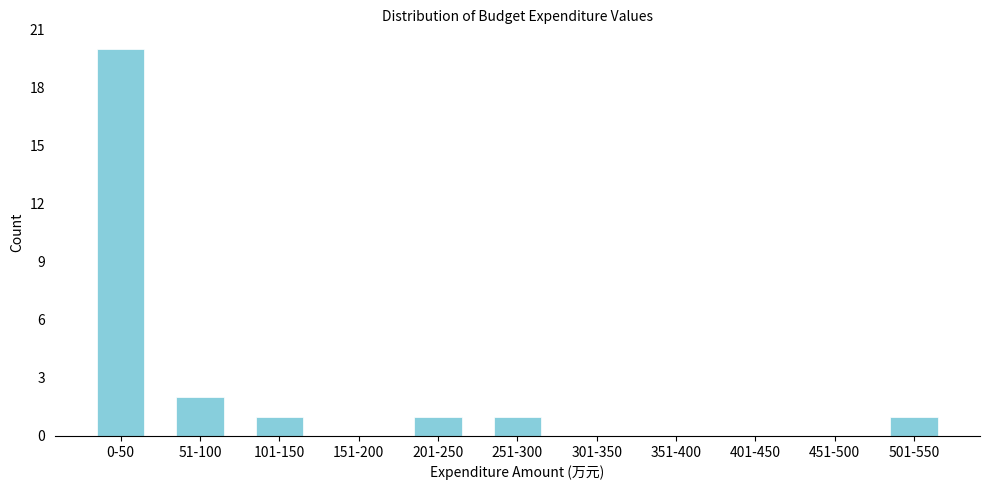

Reading left to right, list all the values displayed in this chart.

0-50=20	51-100=2	101-150=1	151-200=0	201-250=1	251-300=1	301-350=0	351-400=0	401-450=0	451-500=0	501-550=1